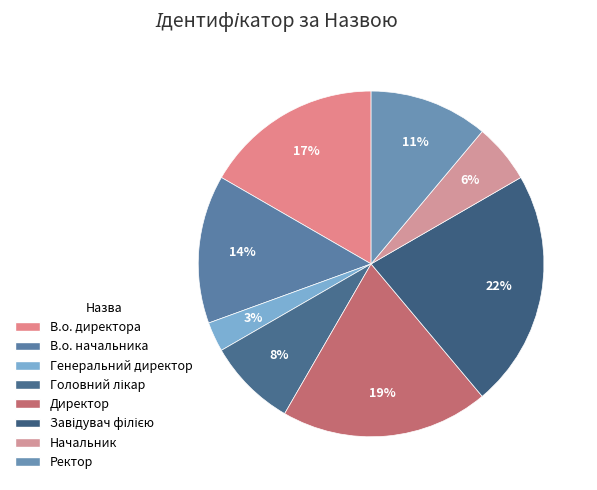

How many segments does this pie chart have?

8